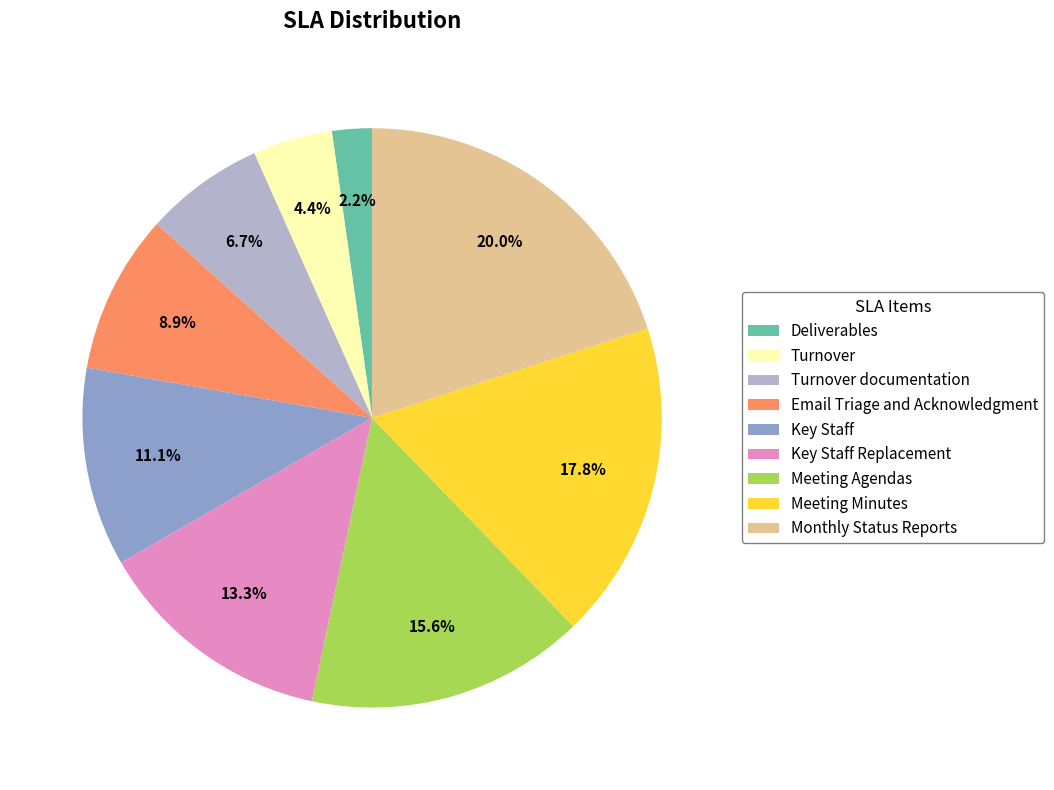

Count the number of slices in the pie.

9